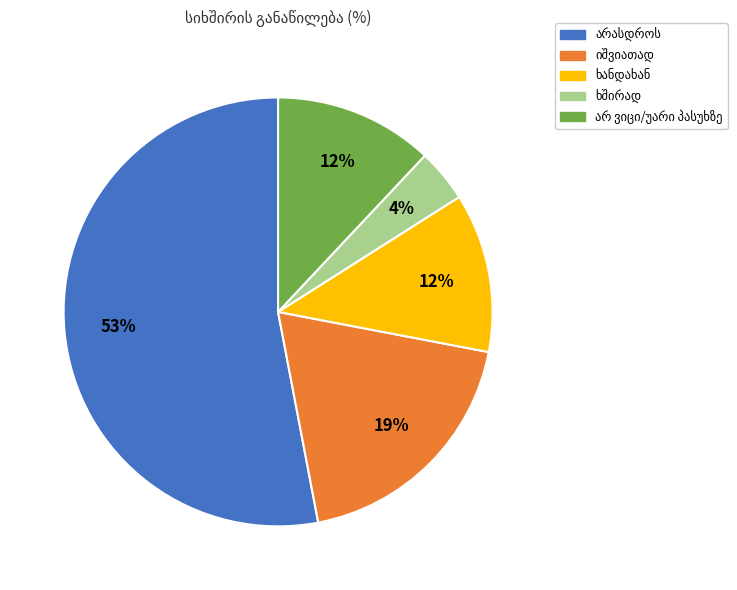

To the nearest percent, what is the difference between the largest and smallest slice percentages?

49%